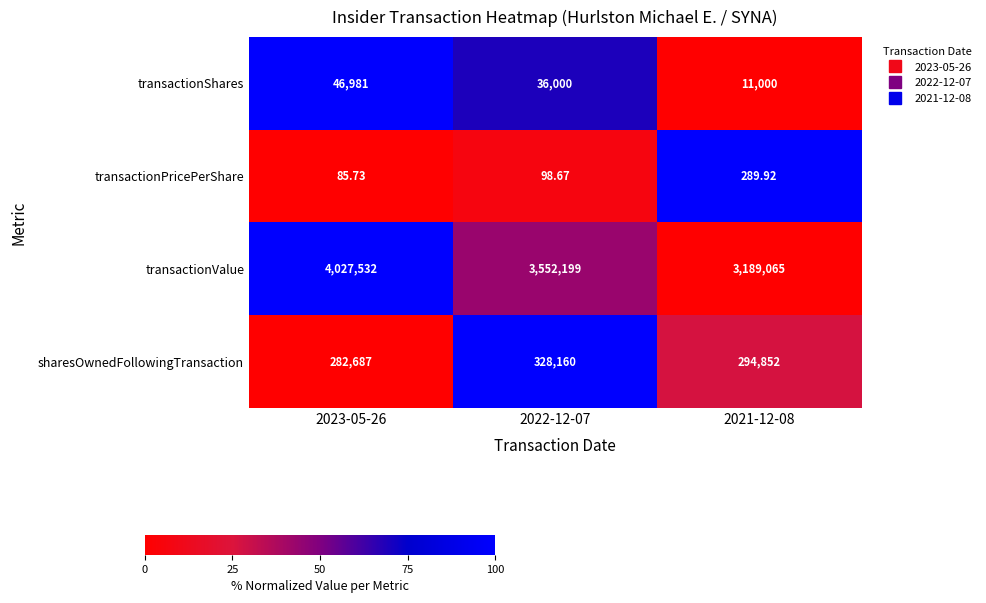

Between 2023-05-26 and 2022-12-07, which series saw the biggest shift?

transactionValue